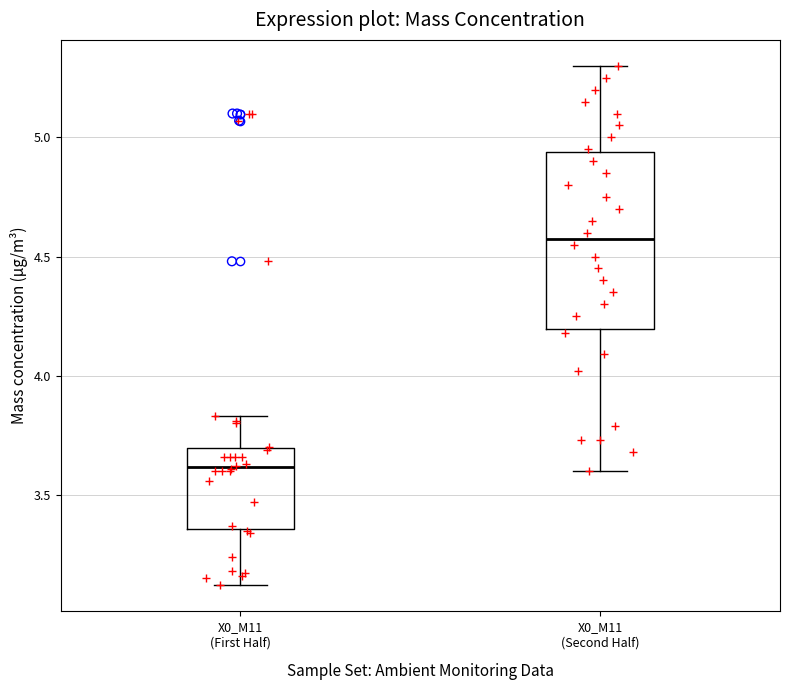

Reading left to right, read every box against the y-axis: the position of its median line, the range the box covers, and the ends of its whiskers. The values are not printed on the chart, so give them approximately, as read against the axis.

X0_M11 (First Half): median 3.60, box 3.35 to 3.70, whiskers 3.10 to 3.85
X0_M11 (Second Half): median 4.60, box 4.20 to 4.95, whiskers 3.60 to 5.30